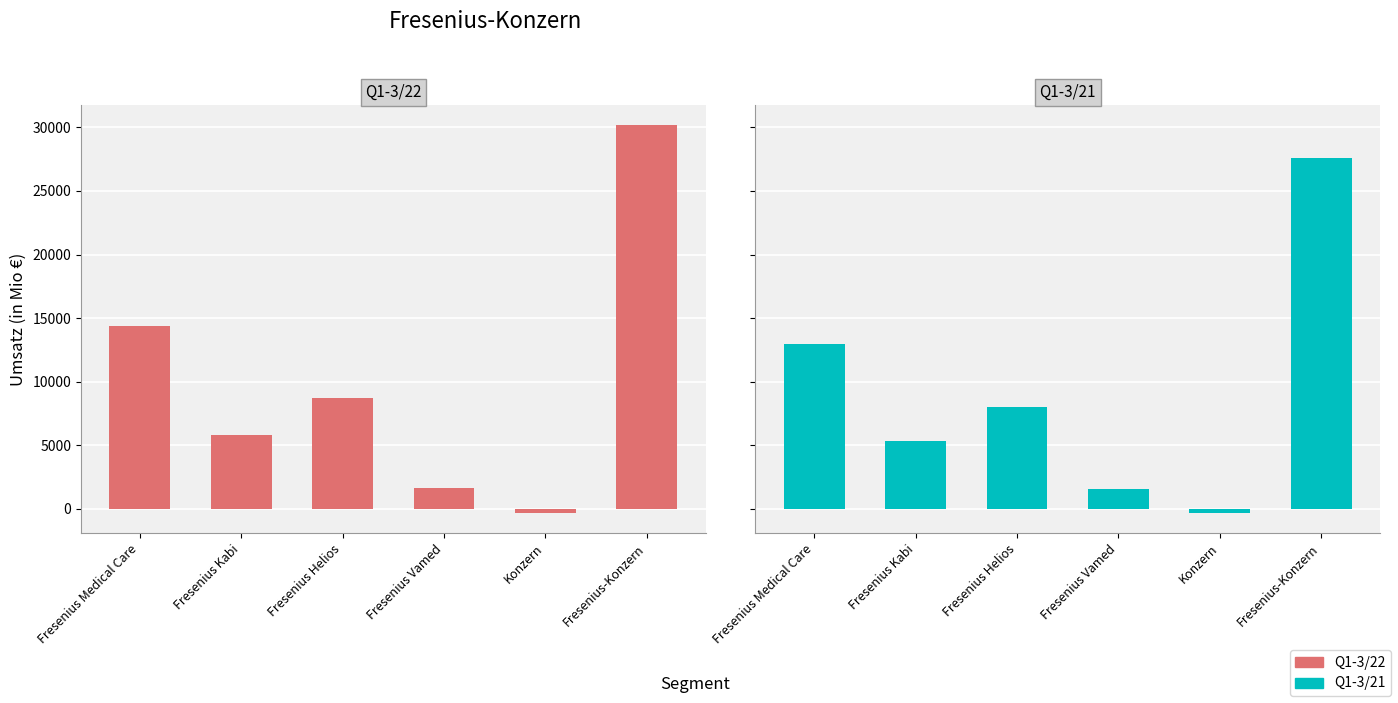

What is the value of the Q1-3/22 FMC bar at the 2nd from the left?

5814